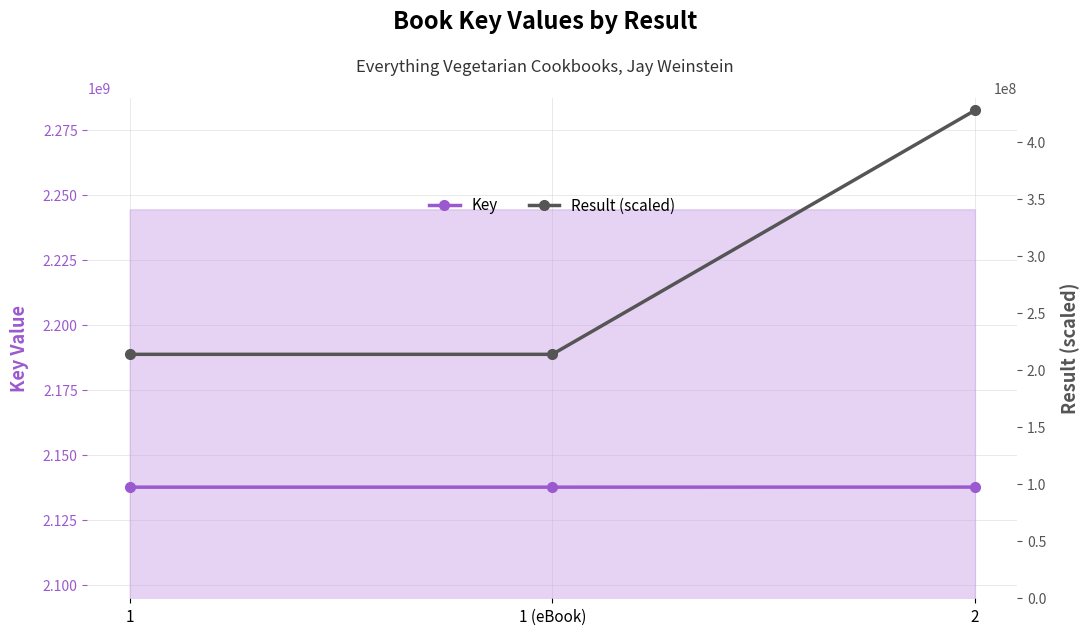

What is the difference between the maximum and minimum values in the Key series?

24228